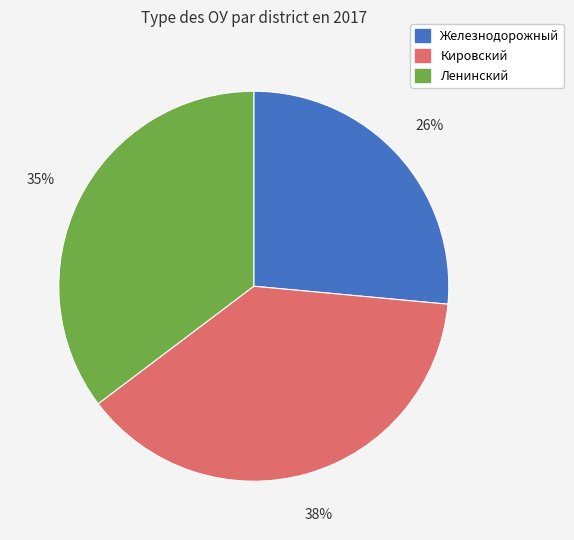

Does Ленинский represent more than half of the total?

No